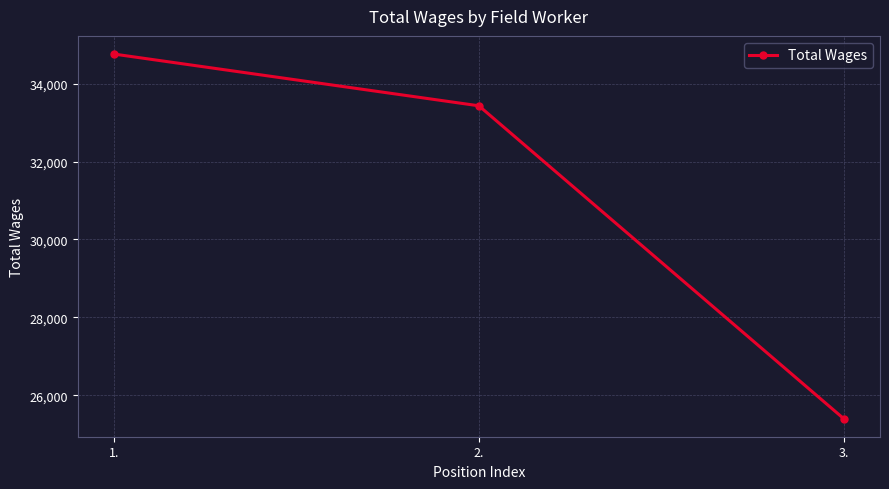

Read the value at 1..

34761